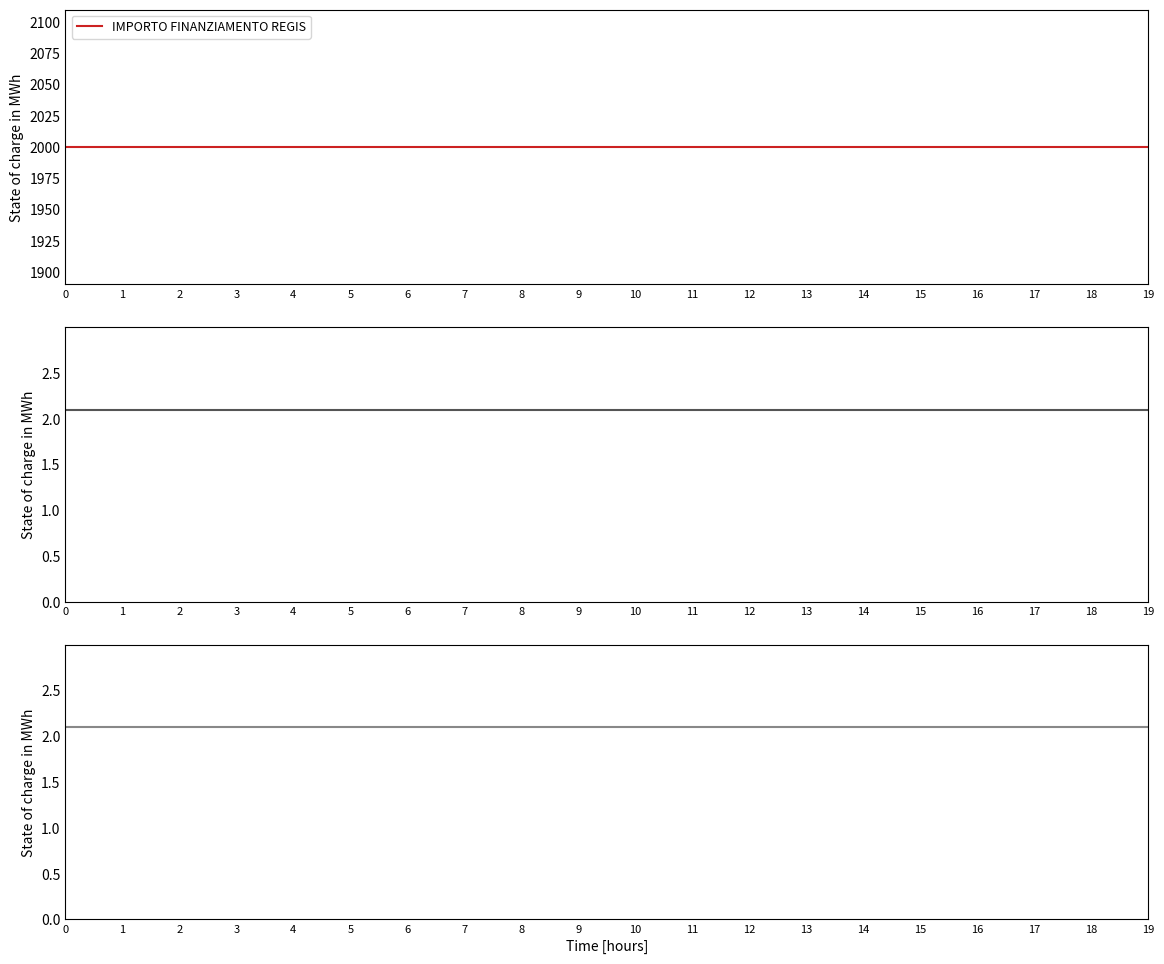

Reading right to left, transcribe all the data shown in this chart.

IMPORTO FINANZIAMENTO REGIS: 2000.0	2000.0	2000.0	2000.0	2000.0	2000.0	2000.0	2000.0	2000.0	2000.0	2000.0	2000.0	2000.0	2000.0	2000.0	2000.0	2000.0	2000.0	2000.0	2000.0
INVESTIMENTO: 2.1	2.1	2.1	2.1	2.1	2.1	2.1	2.1	2.1	2.1	2.1	2.1	2.1	2.1	2.1	2.1	2.1	2.1	2.1	2.1
SUB INVESTIMENTO: 2.1	2.1	2.1	2.1	2.1	2.1	2.1	2.1	2.1	2.1	2.1	2.1	2.1	2.1	2.1	2.1	2.1	2.1	2.1	2.1